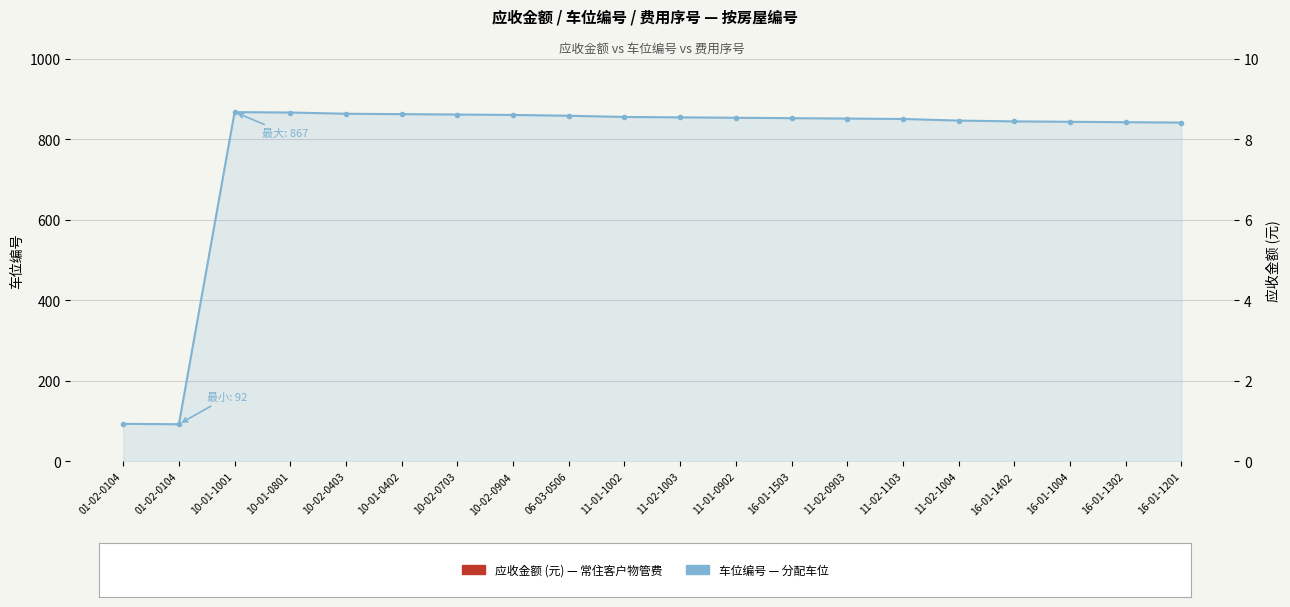

What are all the series names shown in the legend?

车位编号, 应收金额